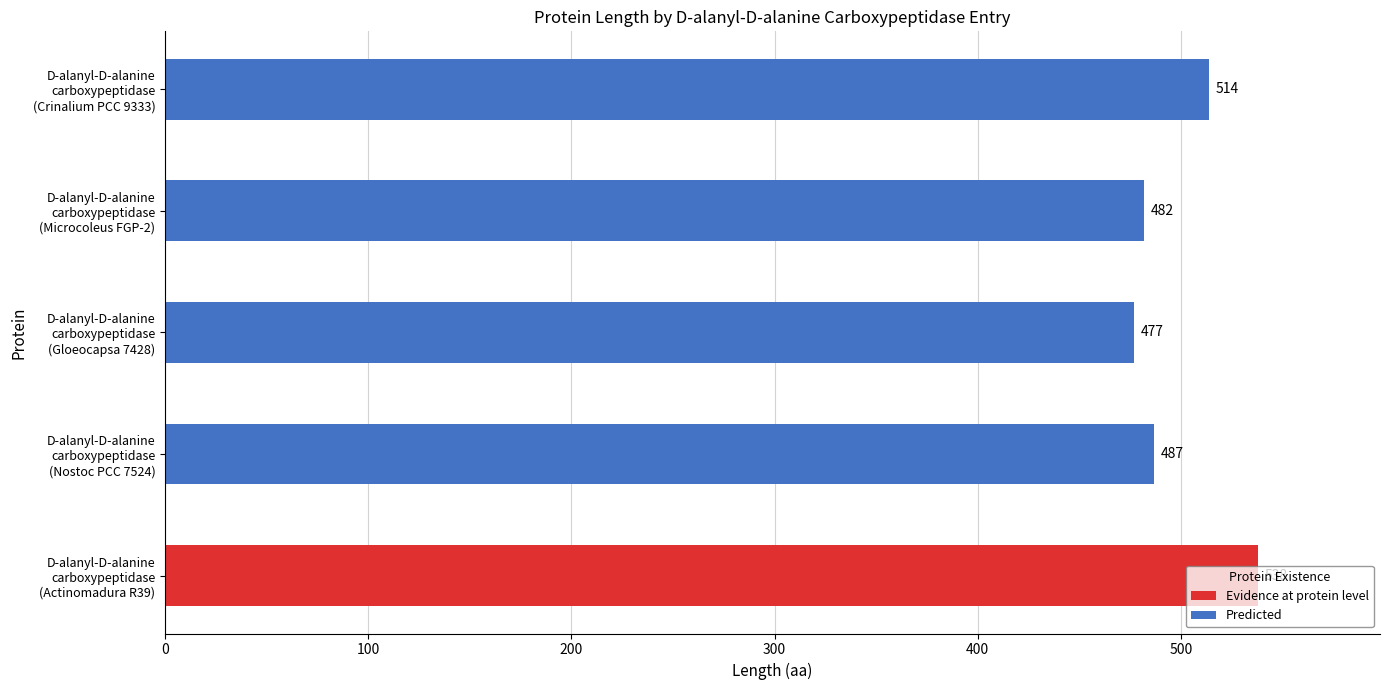

How many series are shown in this chart?

1